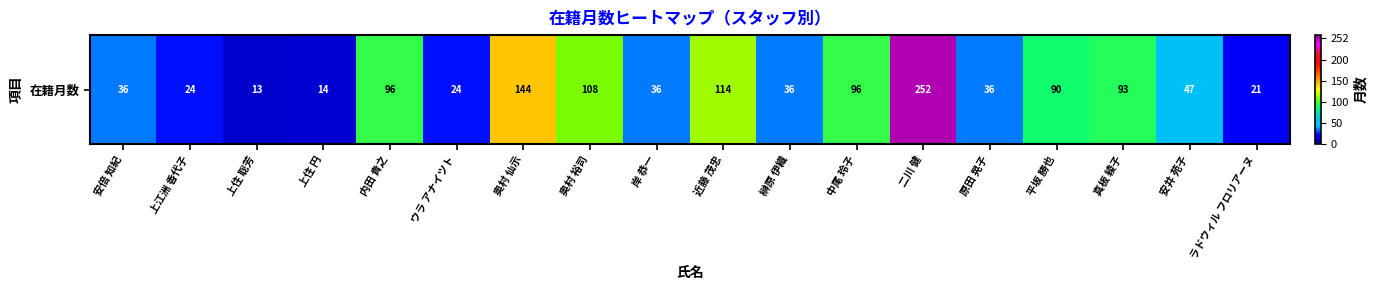

What is the smallest value displayed?

13